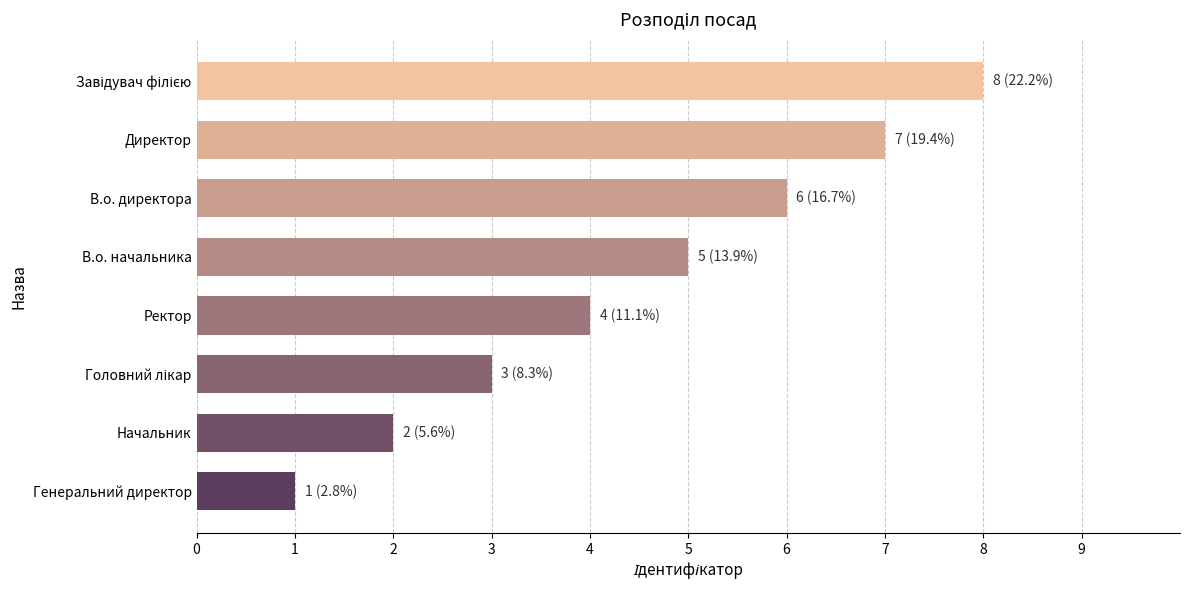

What is the greatest value displayed?

8